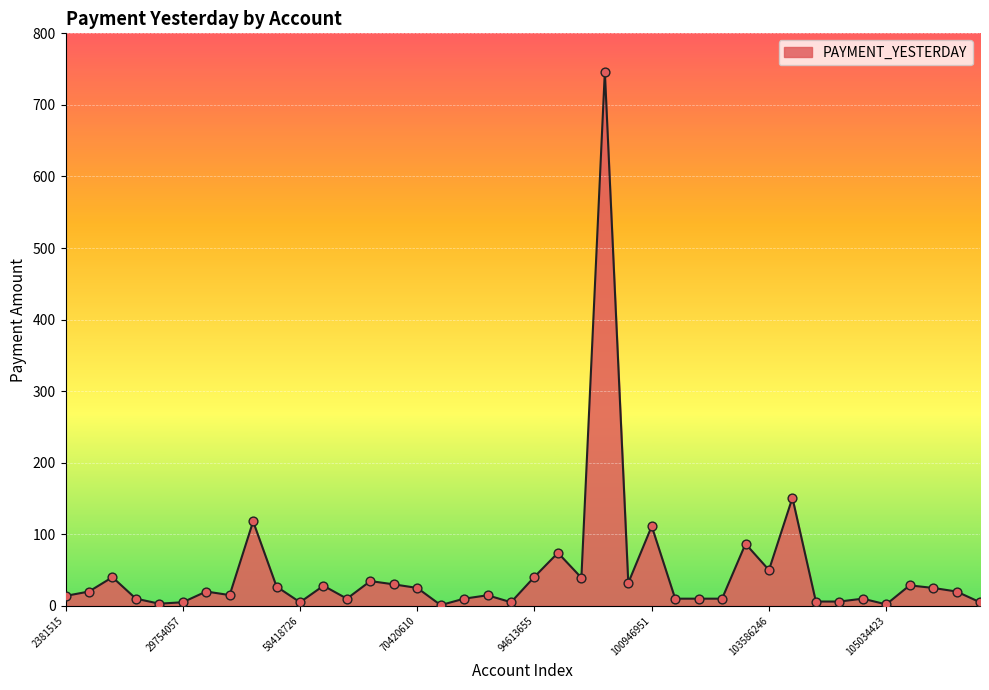

What is the maximum value shown in the chart?

746.5